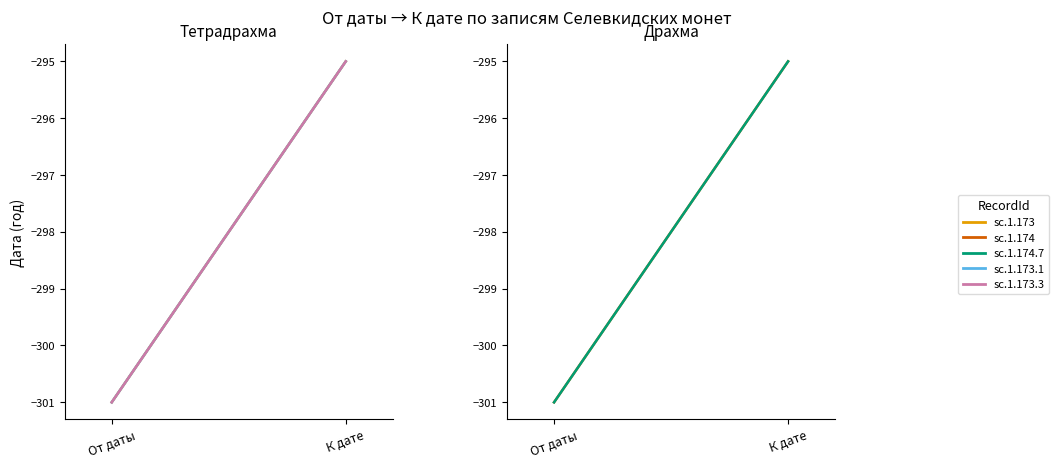

True or false: sc.1.173 has a value of -412 at К дате.

False